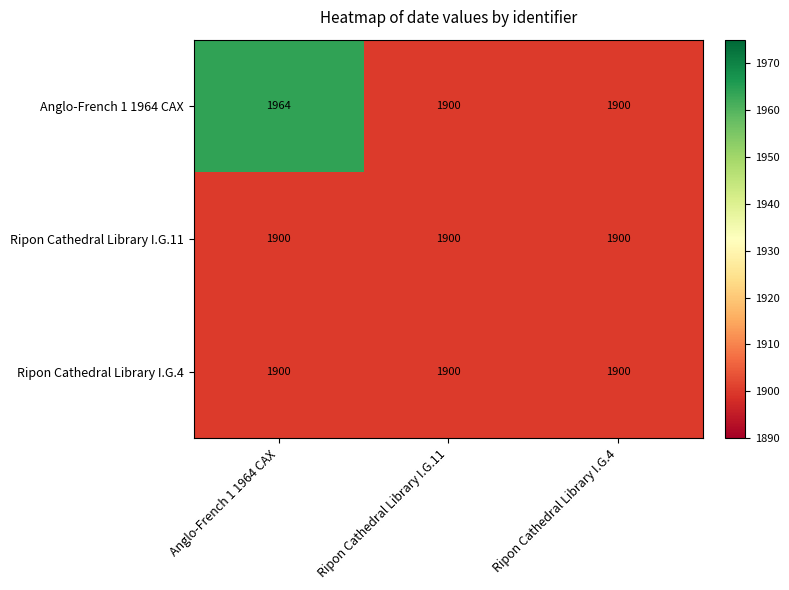

What is the minimum value shown in the chart?

1900